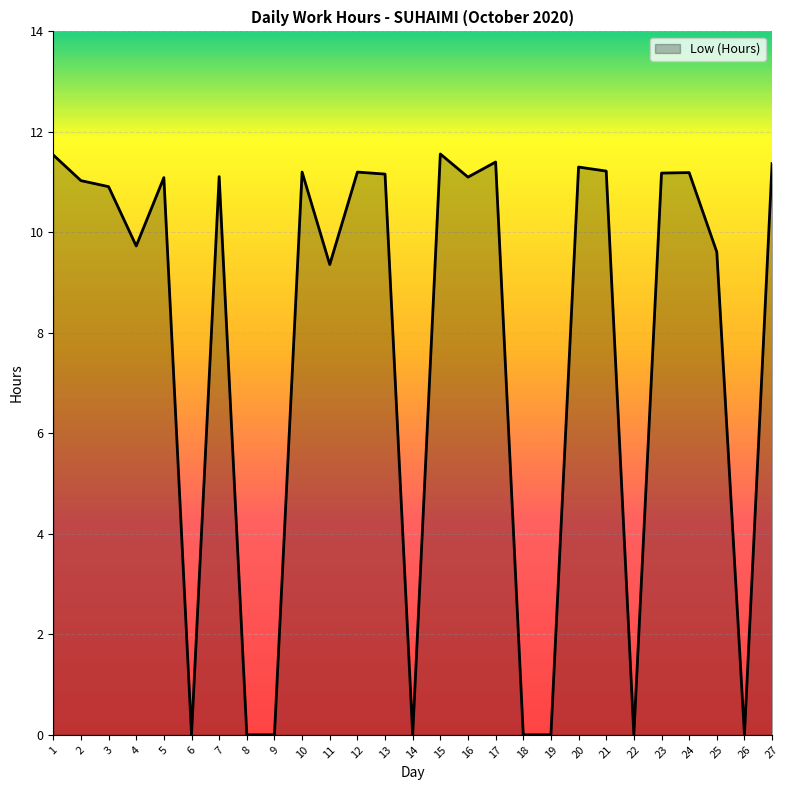

What is the maximum value shown in the chart?

11.6